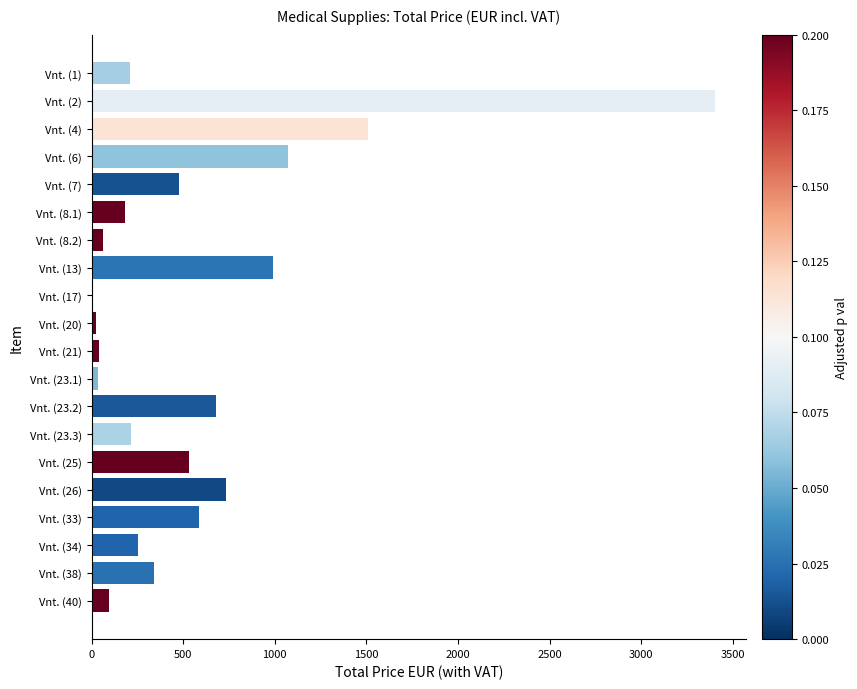

Which category has the highest value across all series?

Vnt. (2)